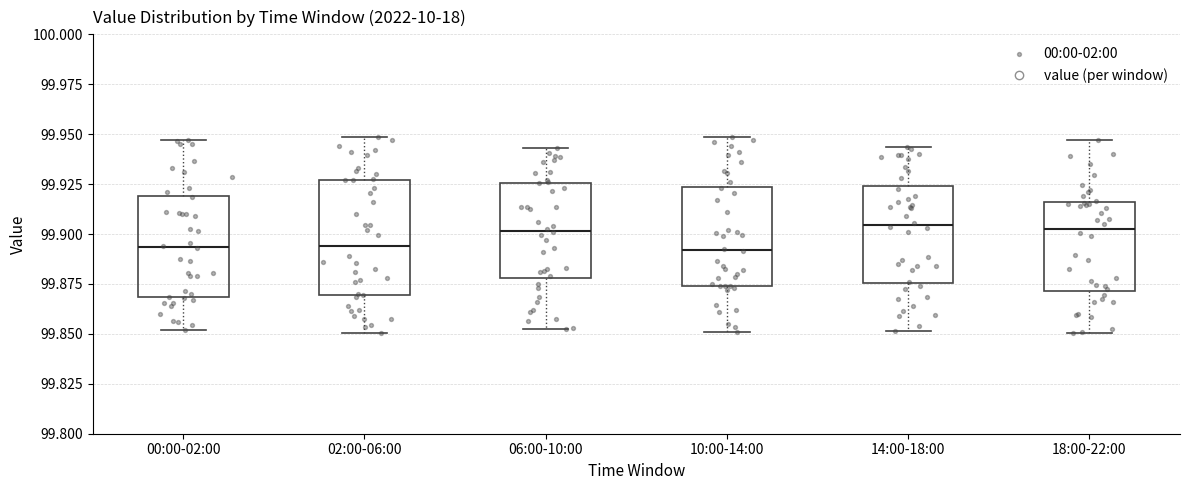

Comparing the boxes themselves (not the whiskers), which one is the tallest?

02:00-06:00